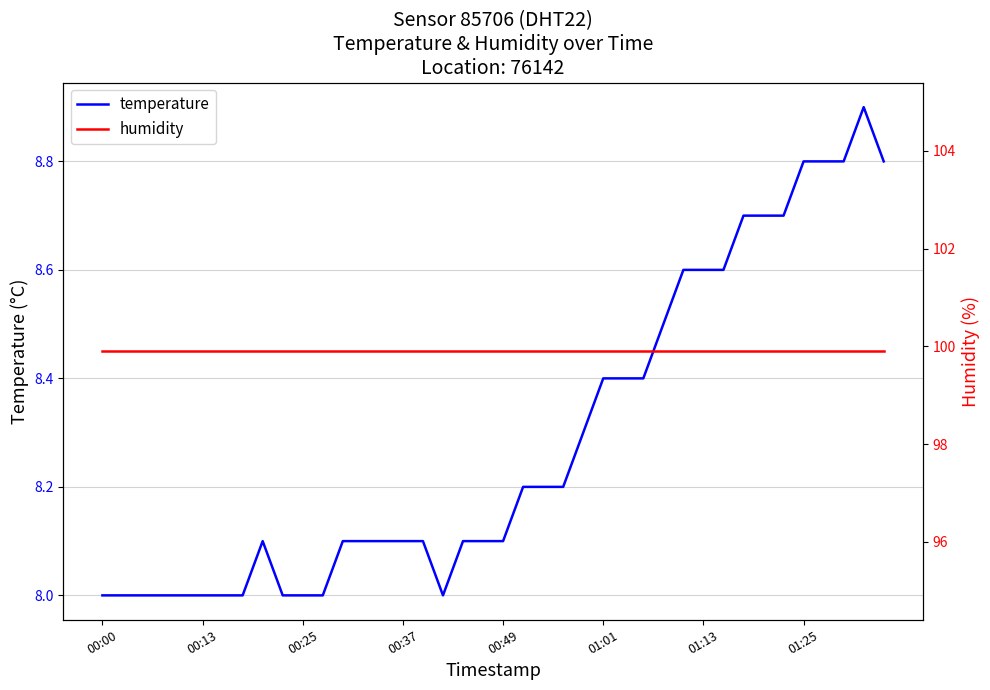

Which series has the largest total across all categories?

humidity